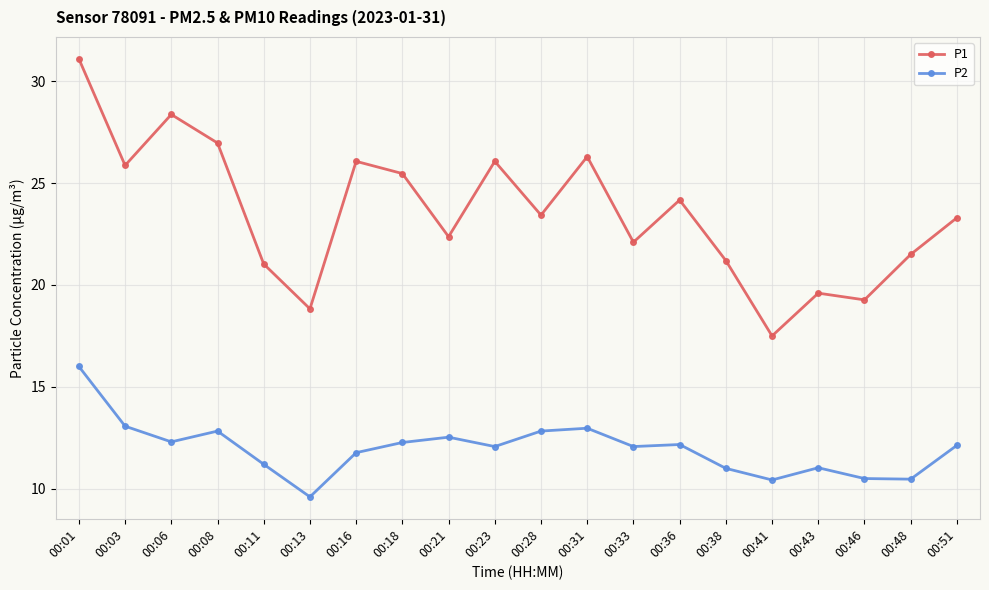

The value of P1 at 00:51 is 40.8. True or false?

False